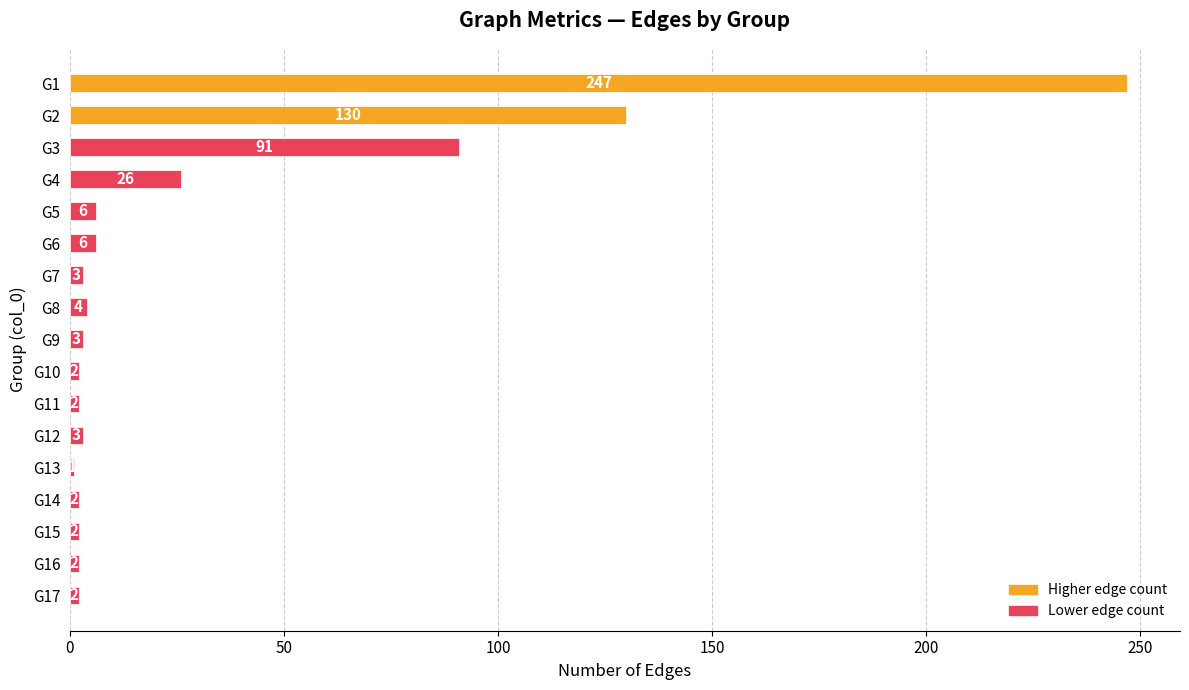

What is the maximum value shown in the chart?

247